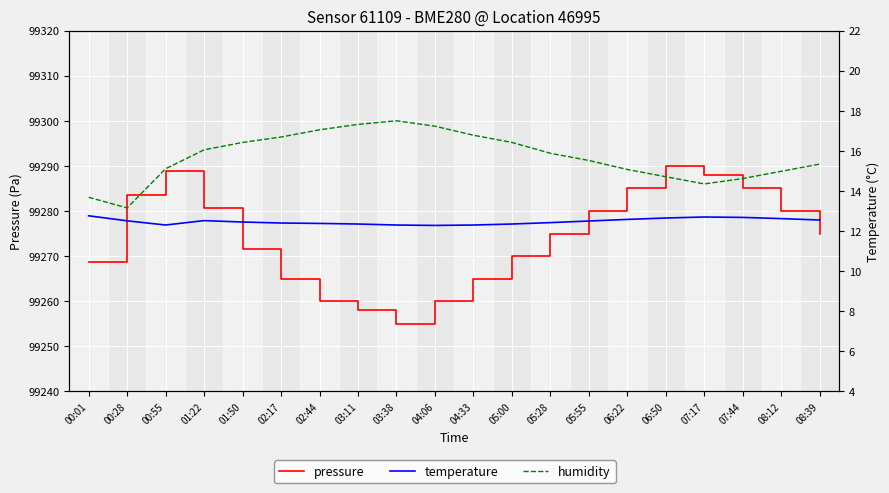

True or false: humidity and pressure intersect in this chart.

False